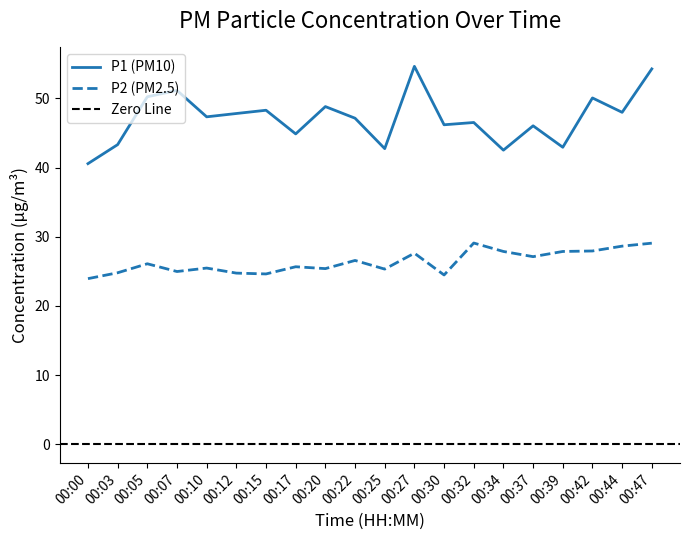

Reading left to right, what are all the values shown in this chart?

P1: 40.6	43.3	50.2	51.2	47.4	47.8	48.3	44.9	48.8	47.1	42.8	54.6	46.2	46.5	42.5	46.0	43.0	50.1	48.0	54.3
P2: 23.9	24.8	26.1	25.0	25.5	24.8	24.6	25.7	25.4	26.6	25.3	27.6	24.5	29.1	27.9	27.1	27.9	27.9	28.6	29.1